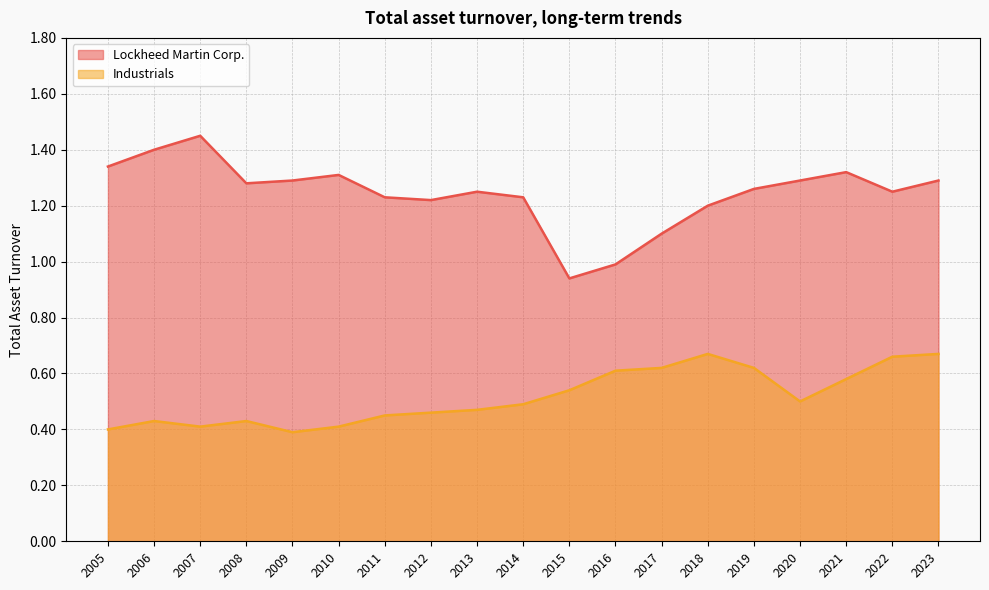

Rank the series by their maximum value, from highest to lowest.

Lockheed Martin Corp., Industrials